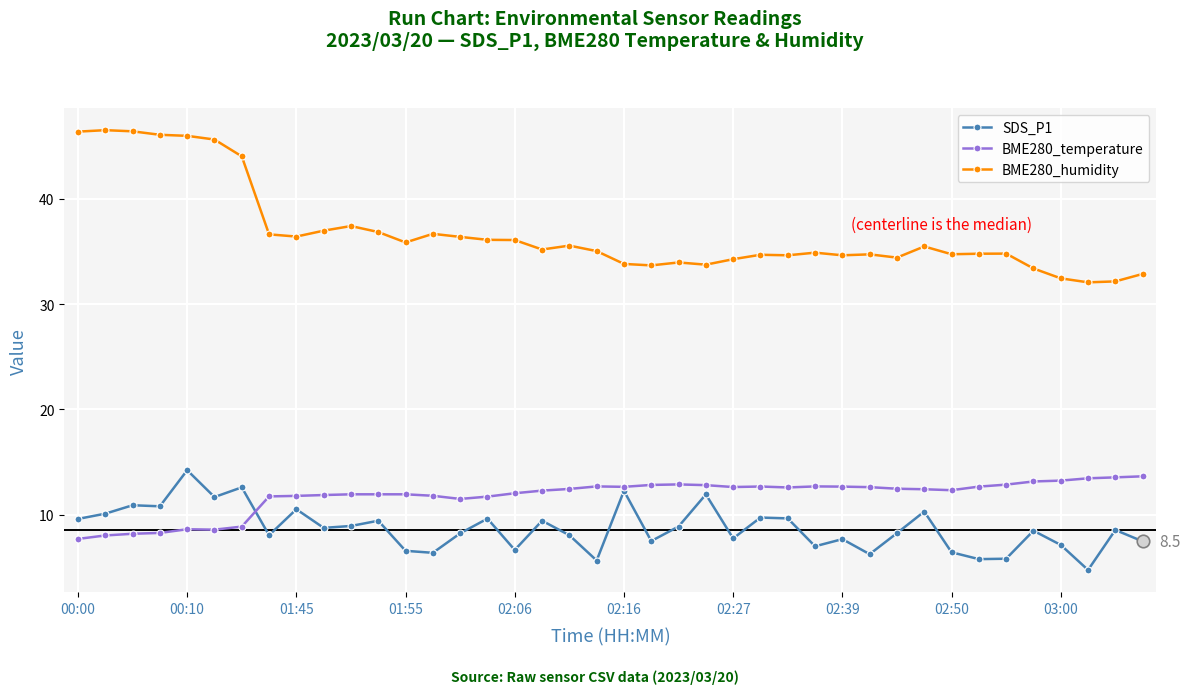

At how many categories does at least one series exceed 22?

40